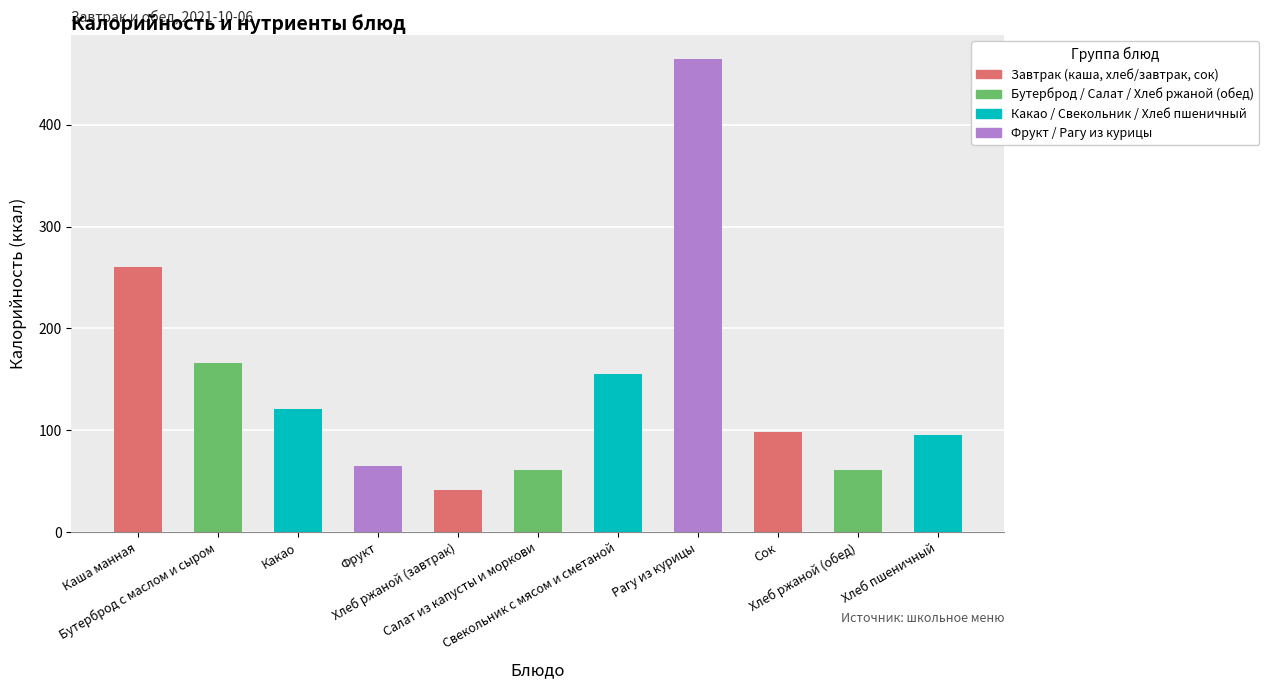

What is the difference between the maximum and minimum values?

424